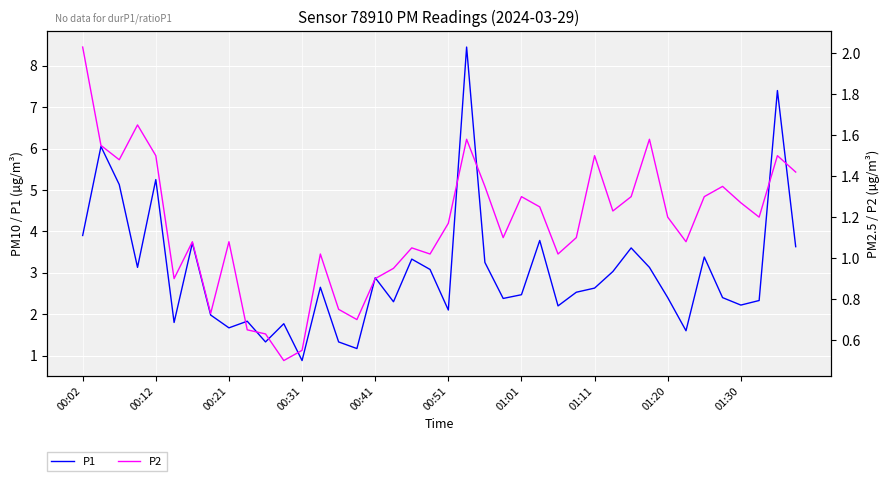

In P1, how many points are higher than both neighbors (excluding endpoints)?

13